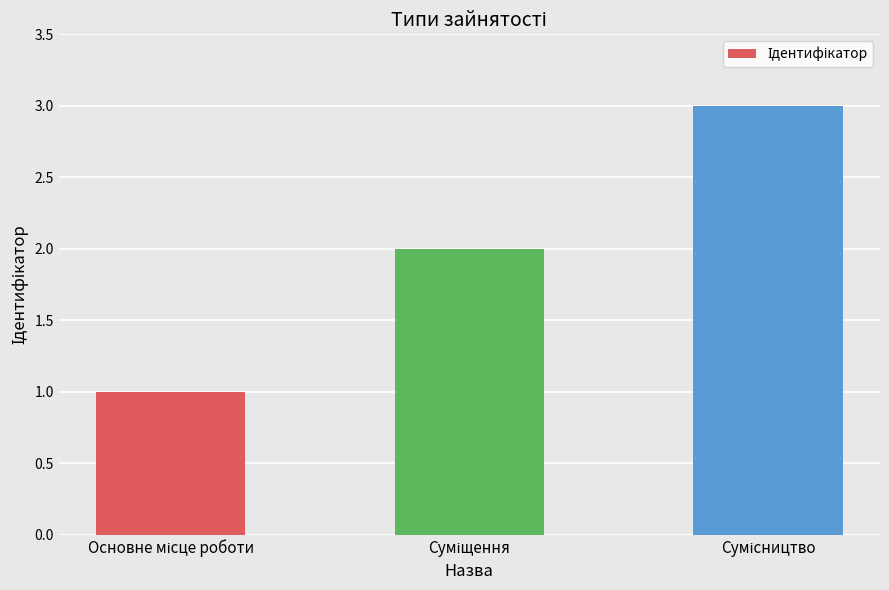

What is the maximum value shown in the chart?

3